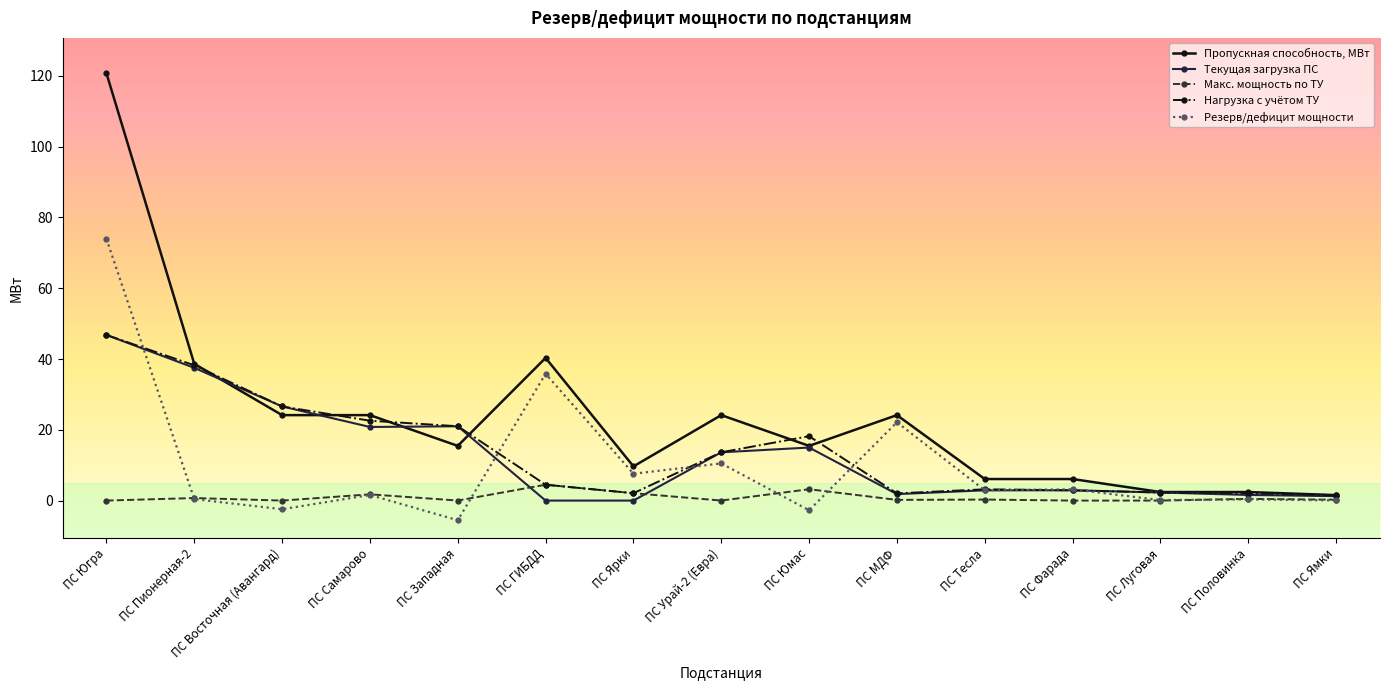

Between ПС Югра and ПС Луговая, which series saw the biggest shift?

Пропускная способность, МВт